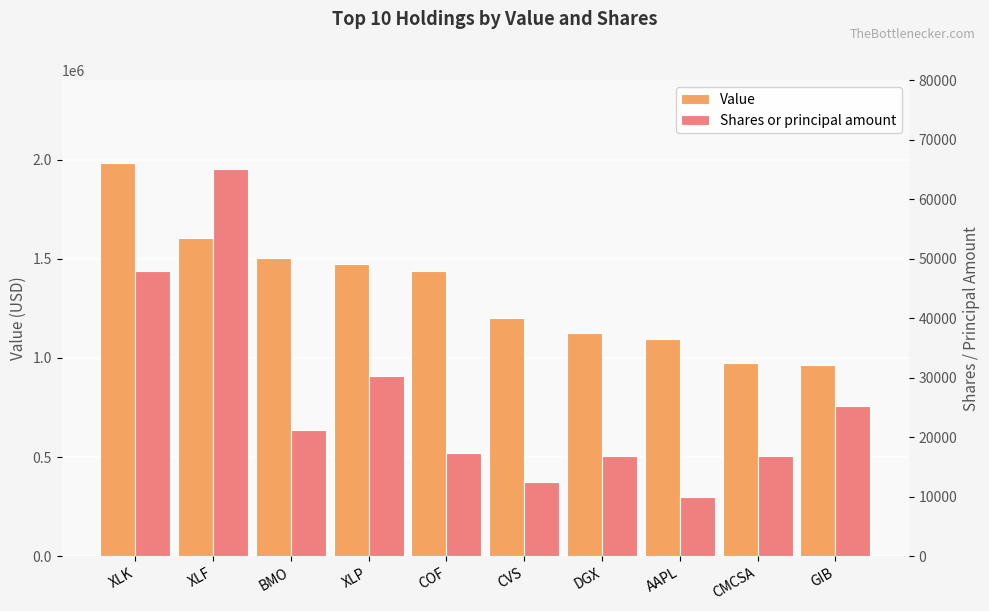

What is the difference between the highest and lowest values at BMO?

1482740